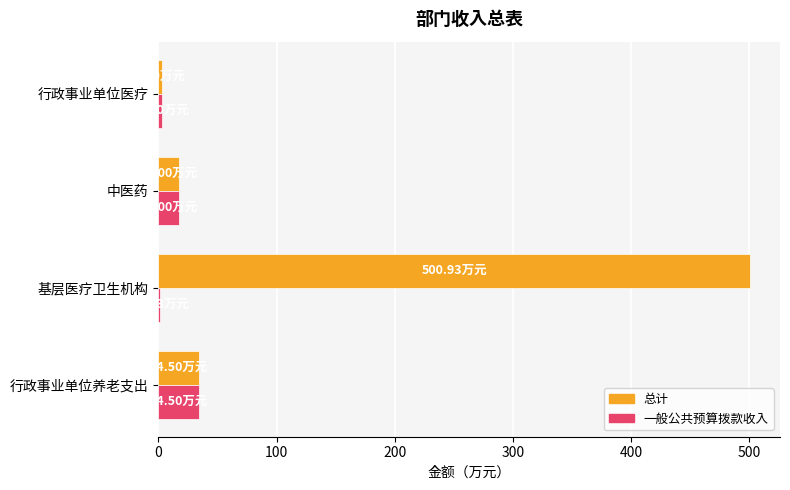

Which label corresponds to the largest value in the chart?

基层医疗卫生机构